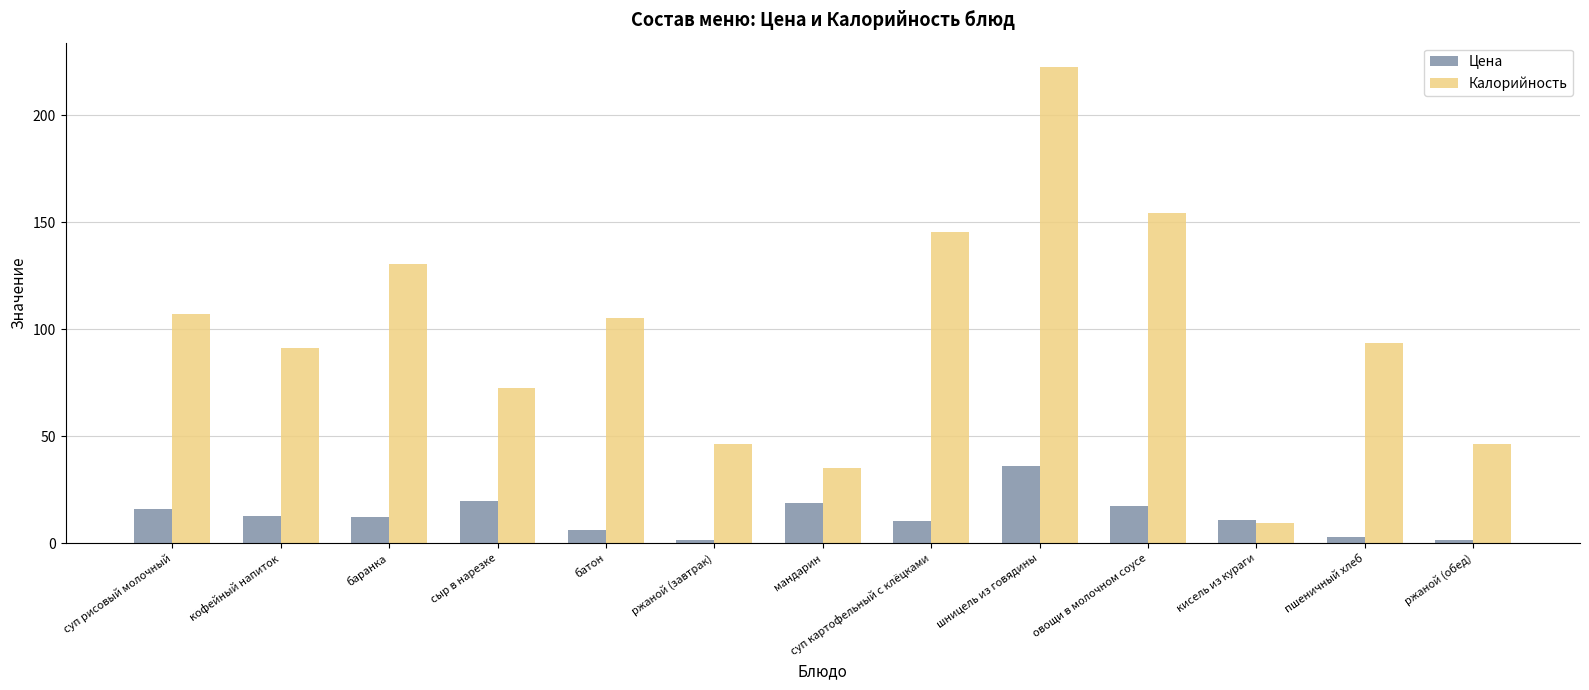

How many series are shown in this chart?

2